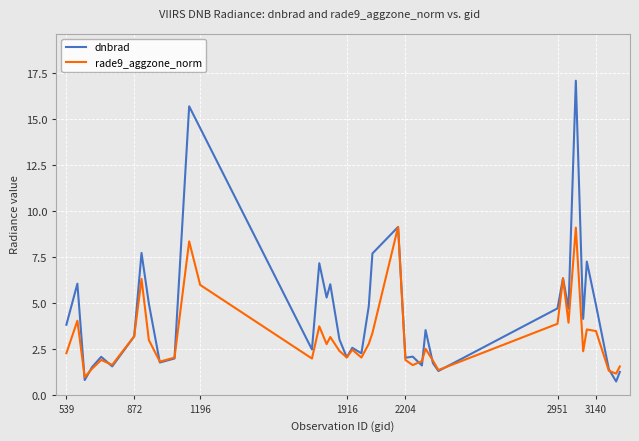

What is the value of the rade9_aggzone_norm point at the 38th from the left?

1.3